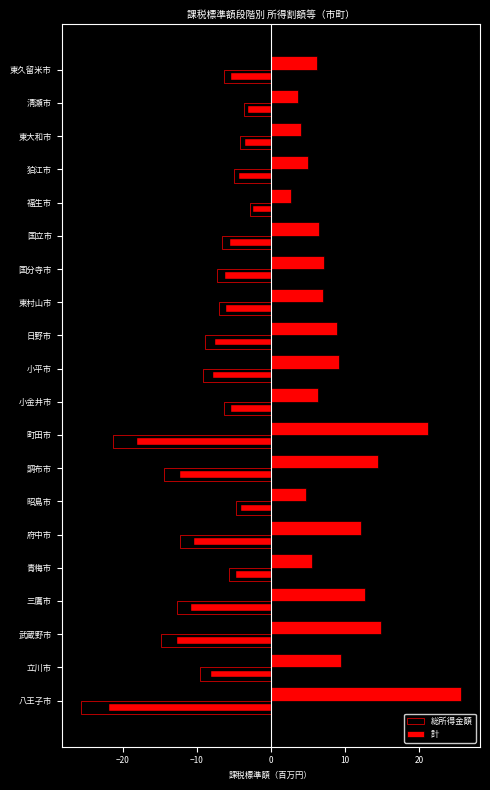

What is the label of the 15th bar from the right?

府中市